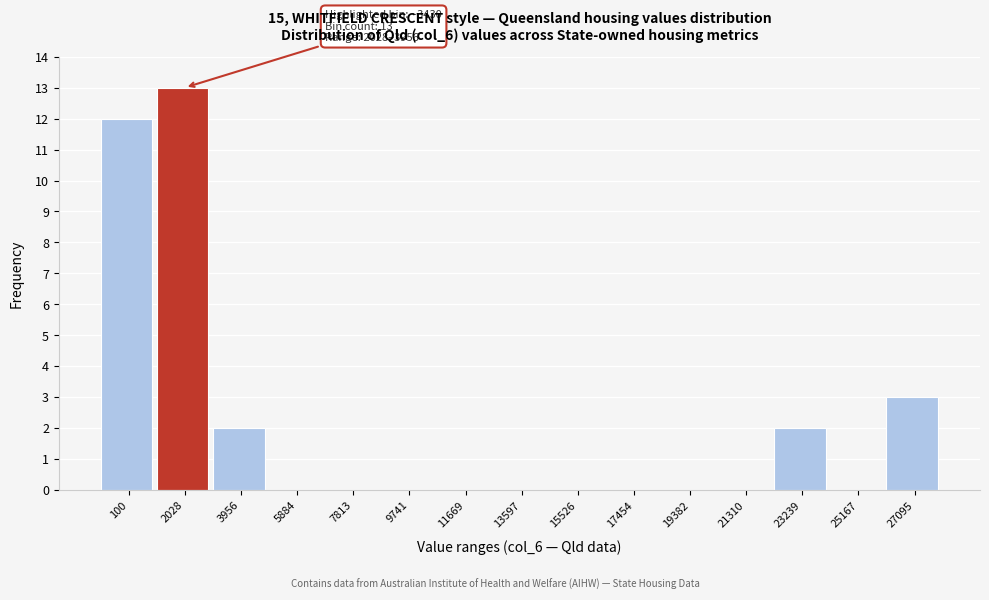

Reading right to left, extract all data points from this chart.

27095=3	25167=0	23239=2	21310=0	19382=0	17454=0	15526=0	13597=0	11669=0	9741=0	7813=0	5884=0	3956=2	2028=13	100=12